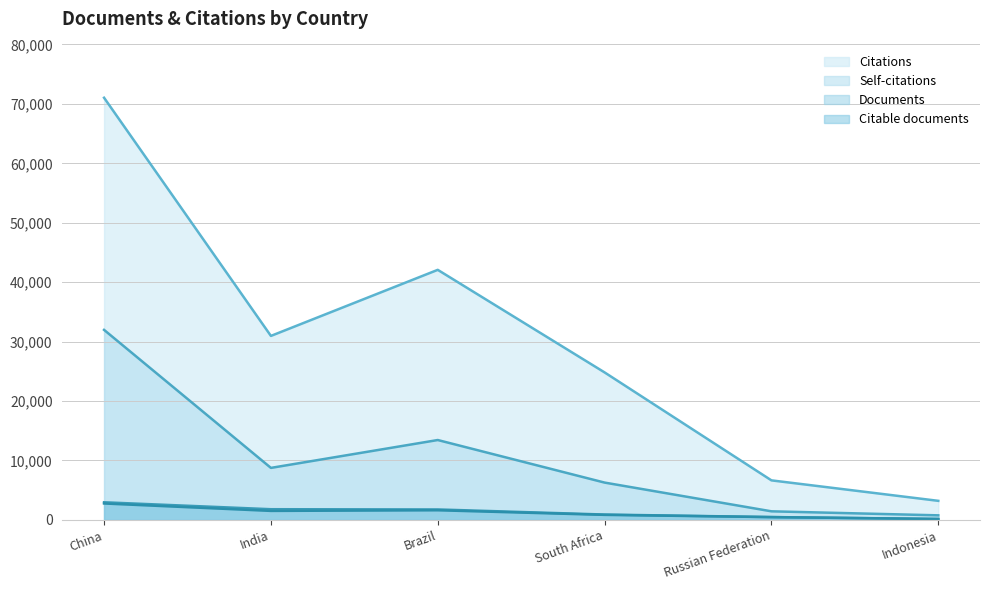

What position from the right is Brazil?

4